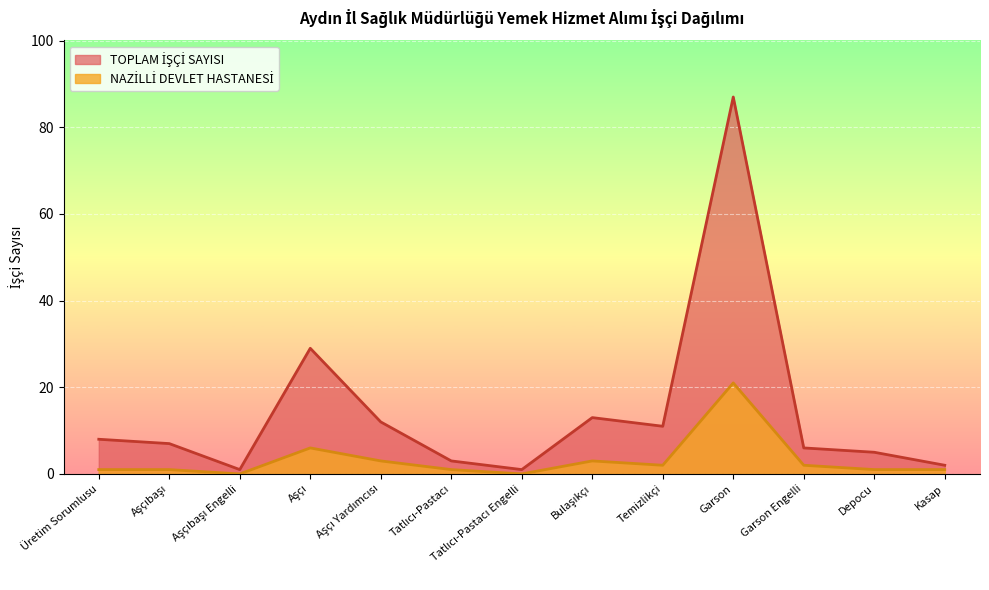

Which series has the largest total across all categories?

TOPLAM İŞÇİ SAYISI